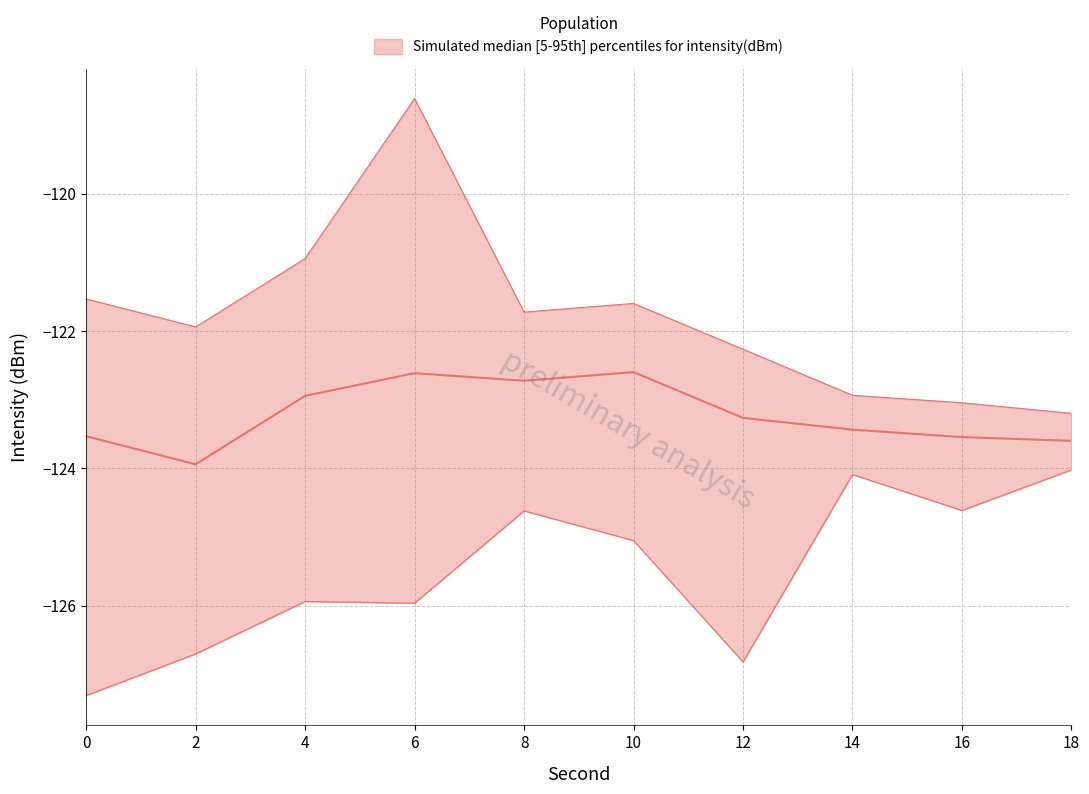

What is the greatest value displayed?

-118.6